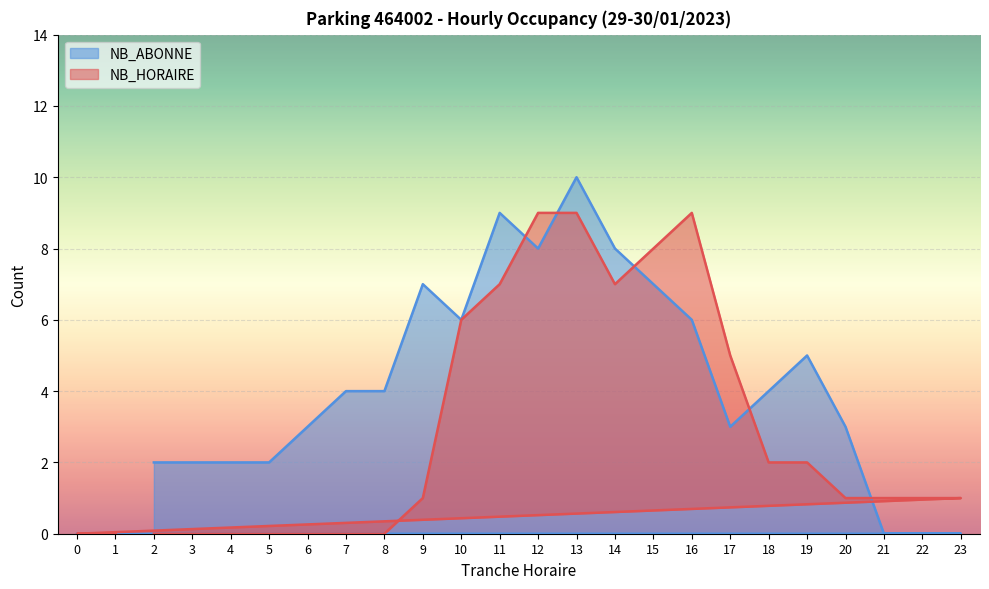

Is the value of NB_HORAIRE at 17 greater than the value of NB_ABONNE at 18?

Yes